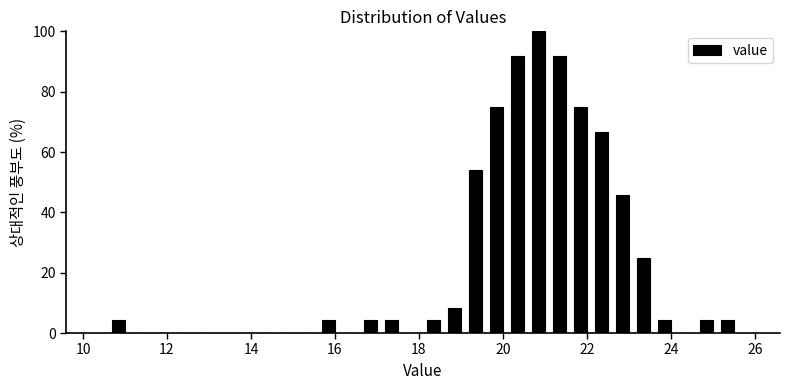

Read against the x-axis, roughly where is the centre of the tallest bar?

20.8